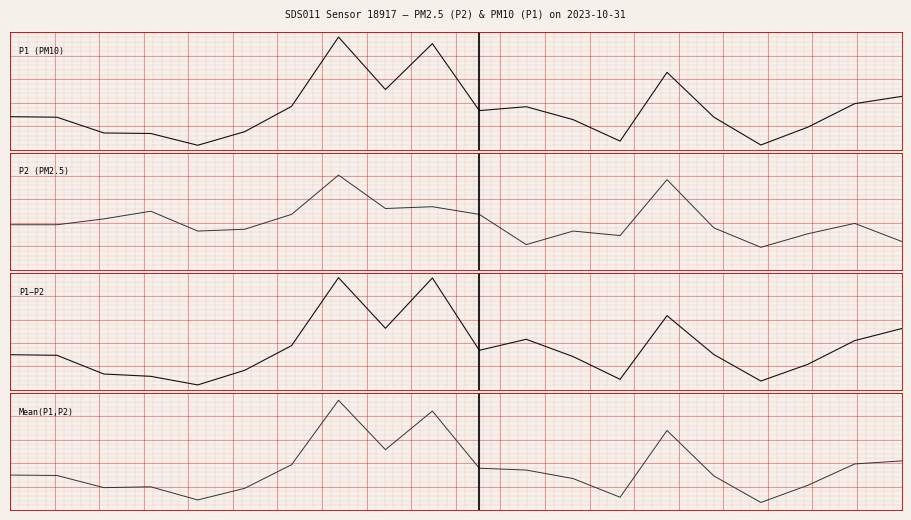

Reading right to left, what are all the values shown in this chart?

P1 (PM10): 19=12.6	18=11.8	17=9.2	16=7.2	15=10.3	14=15.2	13=7.6	12=10.0	11=11.4	10=11.0	9=18.4	8=13.3	7=19.1	6=11.5	5=8.7	4=7.2	3=8.5	2=8.5	1=10.3	0=10.3
P2 (PM2.5): 19=3.7	18=4.1	17=3.9	16=3.6	15=4.0	14=5.1	13=3.8	12=3.9	11=3.6	10=4.3	9=4.5	8=4.4	7=5.2	6=4.3	5=4.0	4=3.9	3=4.4	2=4.2	1=4.1	0=4.1
P1−P2: 19=8.9	18=7.7	17=5.3	16=3.6	15=6.3	14=10.2	13=3.8	12=6.1	11=7.8	10=6.7	9=13.9	8=8.9	7=14.0	6=7.2	5=4.7	4=3.2	3=4.1	2=4.3	1=6.2	0=6.3
Mean(P1,P2): 19=8.1	18=7.9	17=6.5	16=5.4	15=7.1	14=10.2	13=5.7	12=7.0	11=7.5	10=7.7	9=11.4	8=8.9	7=12.1	6=7.9	5=6.3	4=5.5	3=6.4	2=6.4	1=7.2	0=7.2